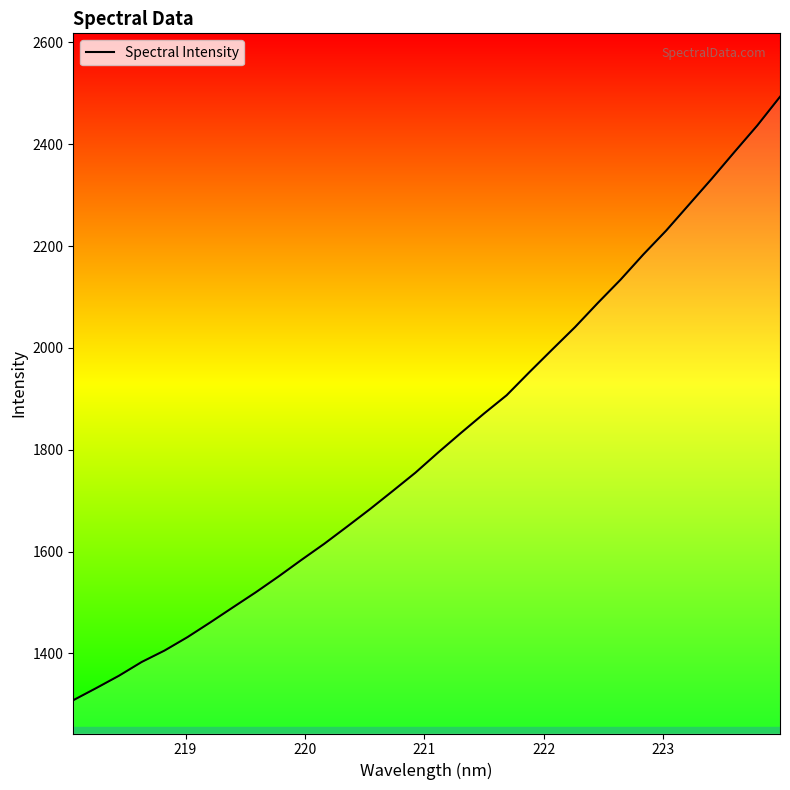

What is the maximum value shown in the chart?

2493.2